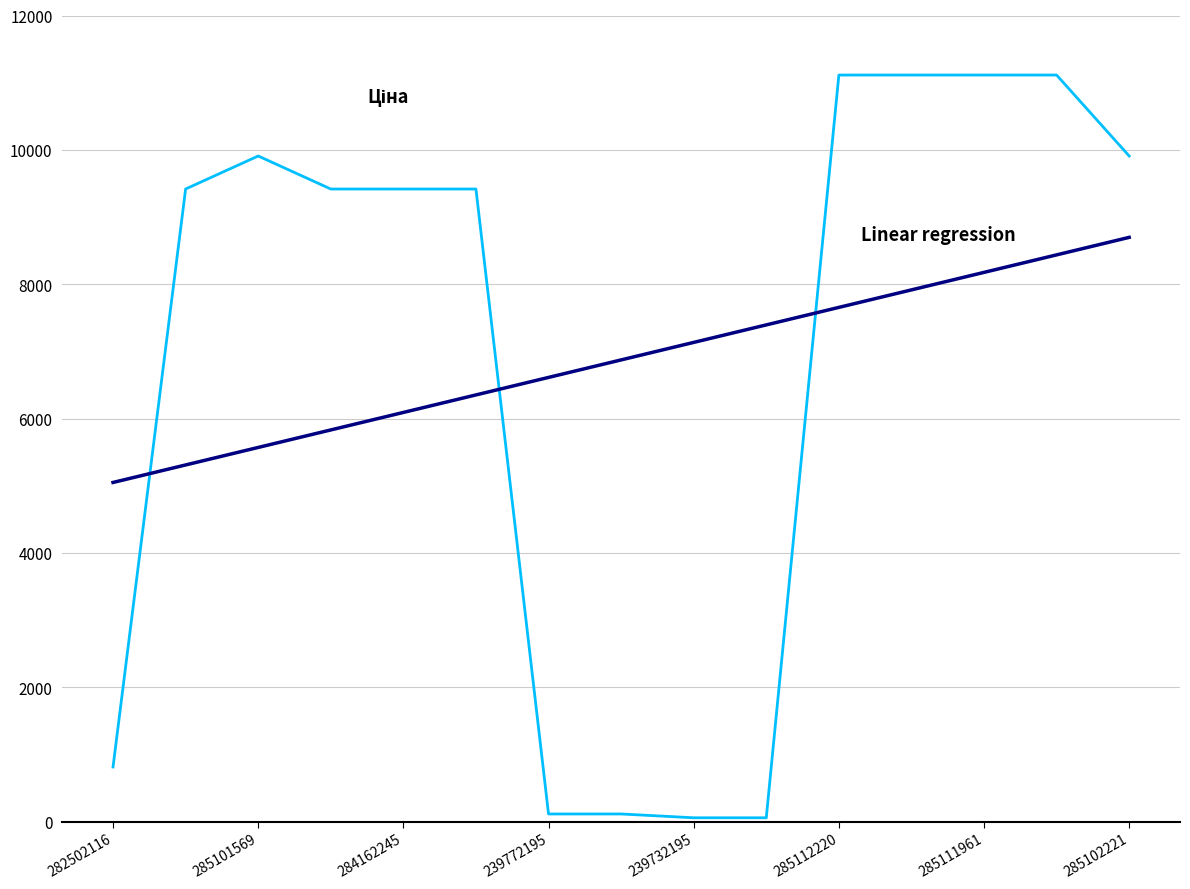

What is the smallest value displayed?

56.7